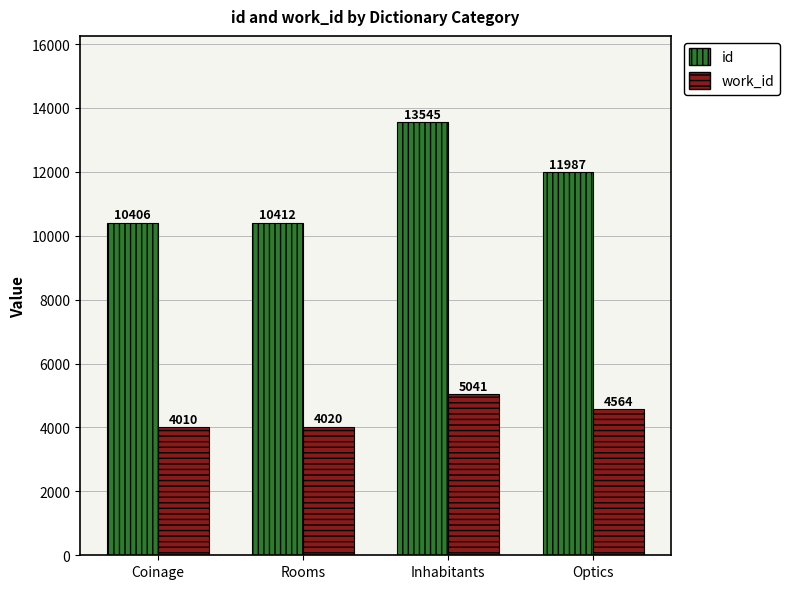

At which category is the sum across all series the highest?

Inhabitants